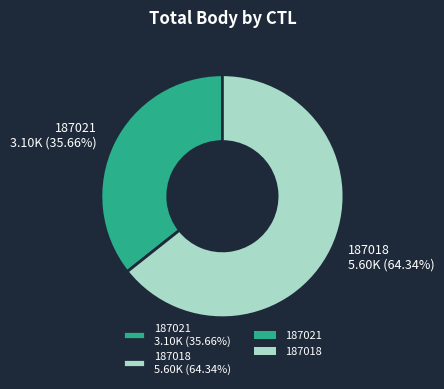

To the nearest percent, what is the difference between the 187018 and 187021 slice percentages?

29%